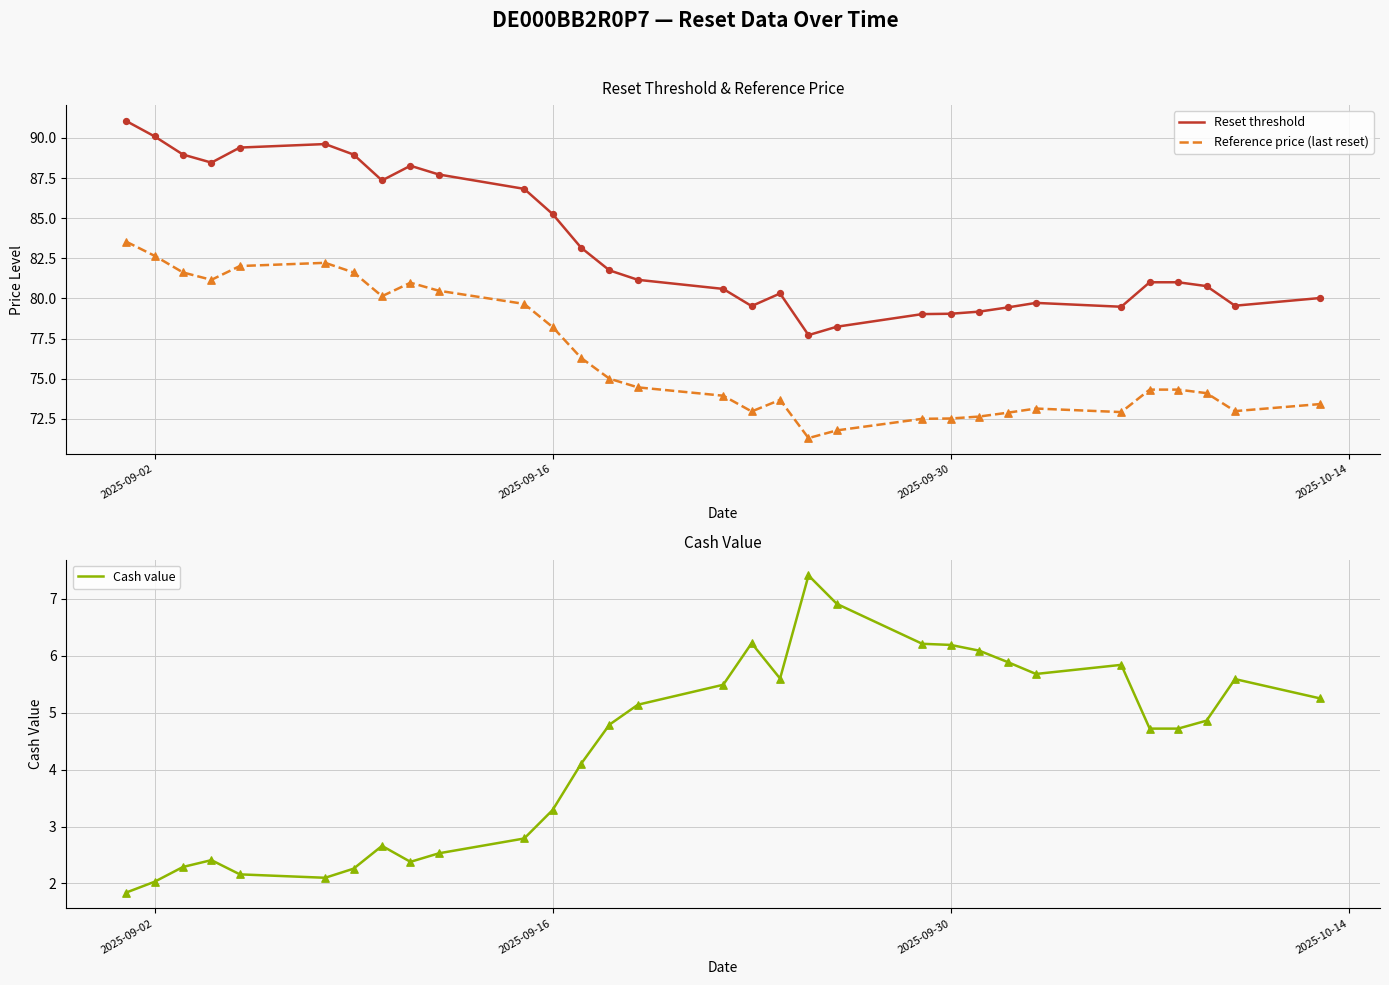

Which series has the largest Y range (max minus min)?

Reset threshold